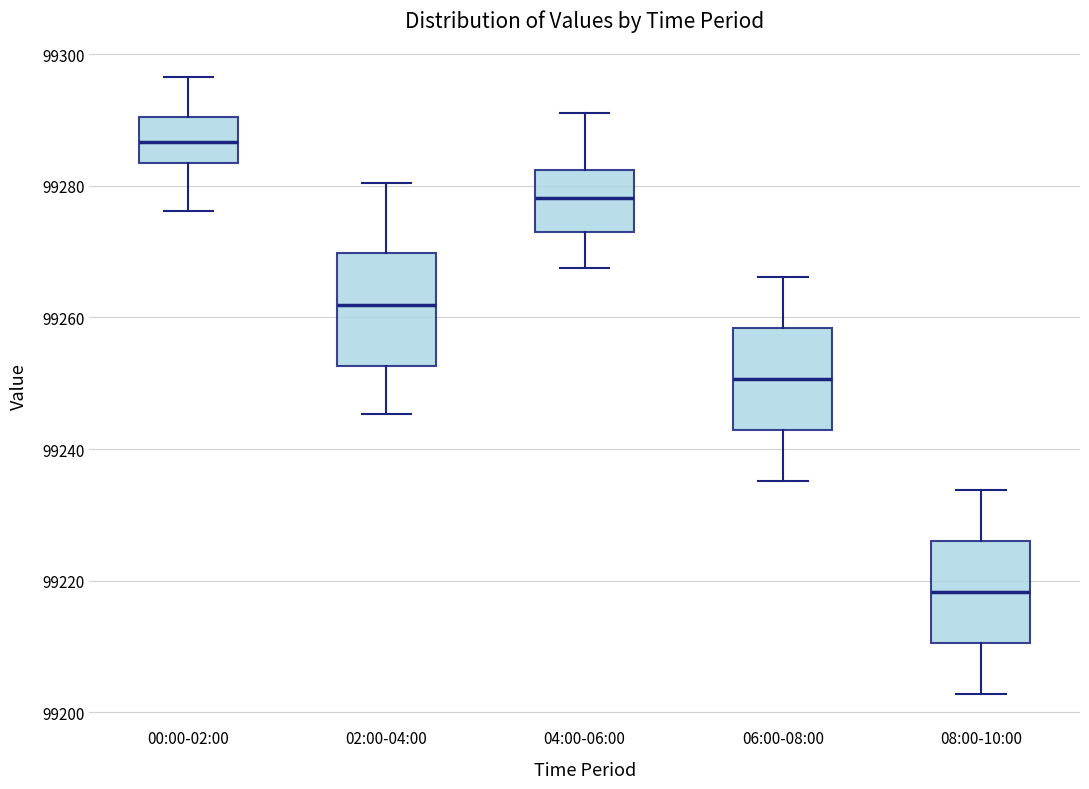

Reading left to right, transcribe this box plot: for each box, give where its median line is, the range the box spans, and where its two whiskers end, as read against the y-axis. The values are not printed on the chart, so give them approximately, as read against the axis.

00:00-02:00: median 99286, box 99284 to 99290, whiskers 99276 to 99296
02:00-04:00: median 99262, box 99252 to 99270, whiskers 99246 to 99280
04:00-06:00: median 99278, box 99274 to 99282, whiskers 99268 to 99292
06:00-08:00: median 99250, box 99242 to 99258, whiskers 99236 to 99266
08:00-10:00: median 99218, box 99210 to 99226, whiskers 99202 to 99234